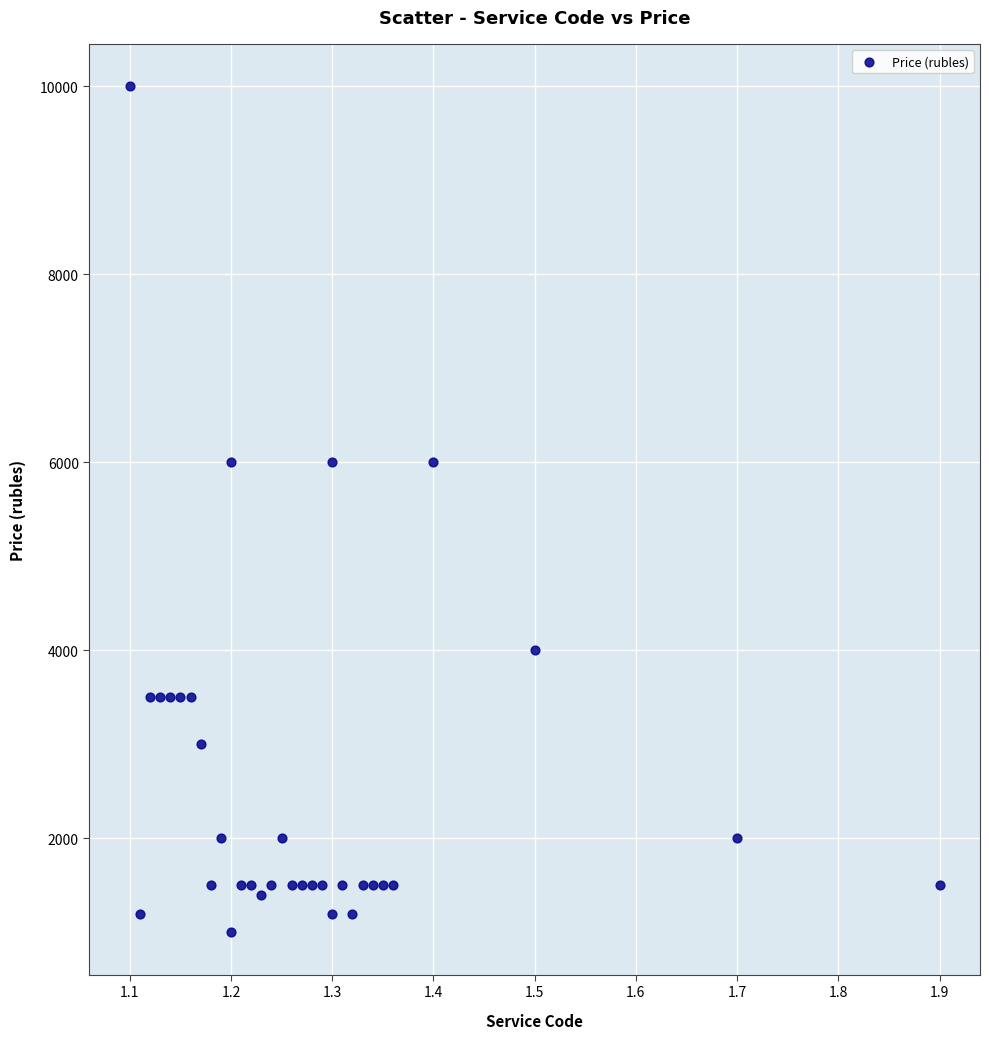

What is the range of Y values (max minus min)?

9000